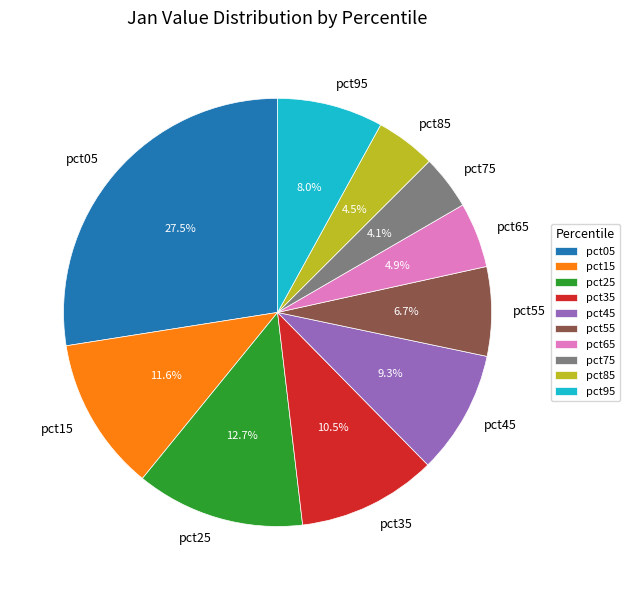

Is there a majority slice in this chart?

No